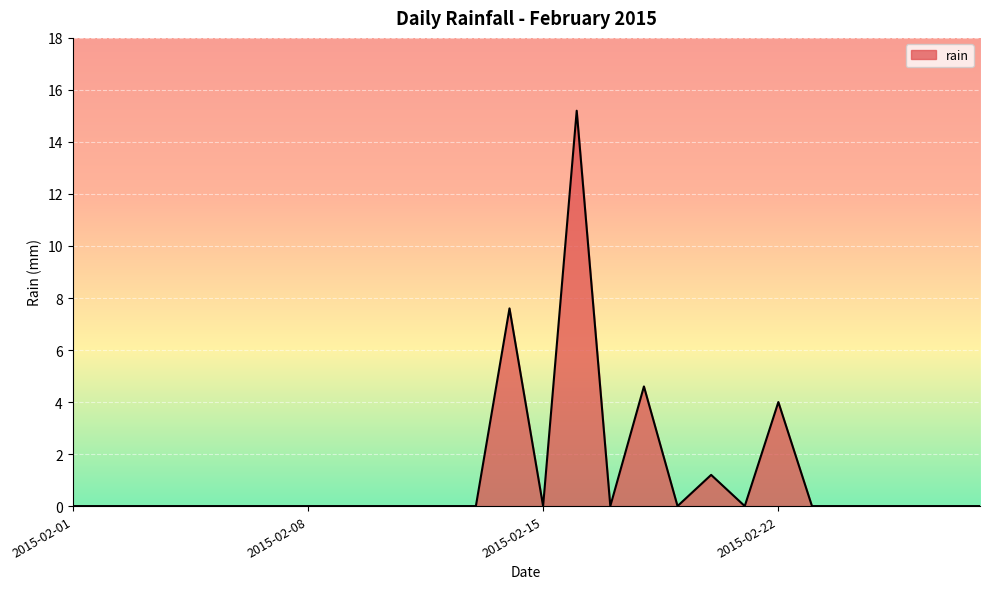

What is the difference between the maximum and minimum values?

15.2